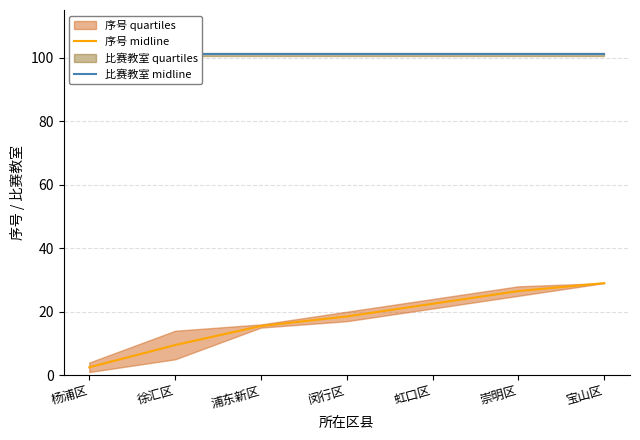

What is the difference between the highest and lowest values at 崇明区?

74.5